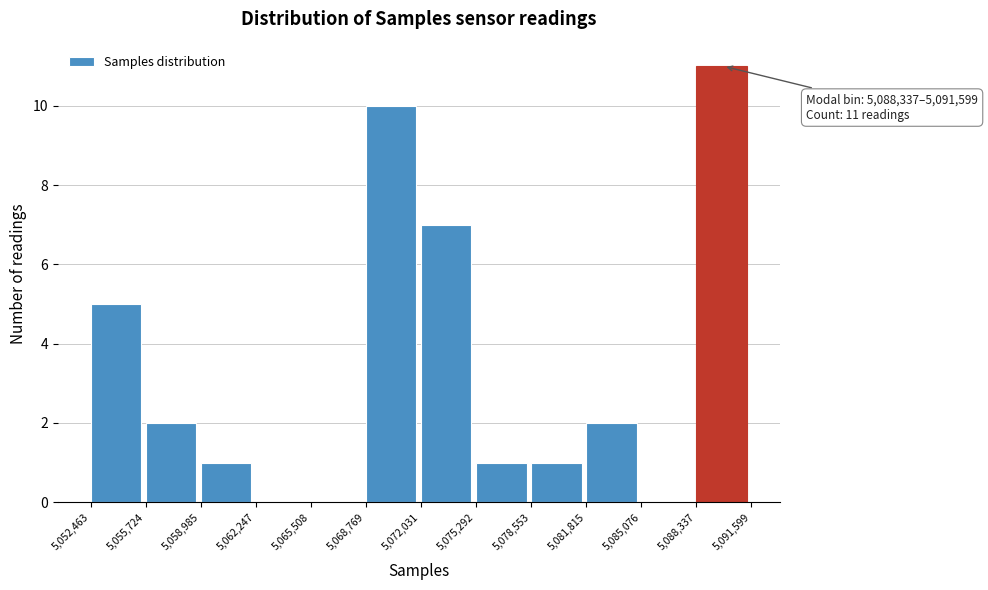

Over which range of the x-axis is the bar tallest?

5,088,337 to 5,091,599